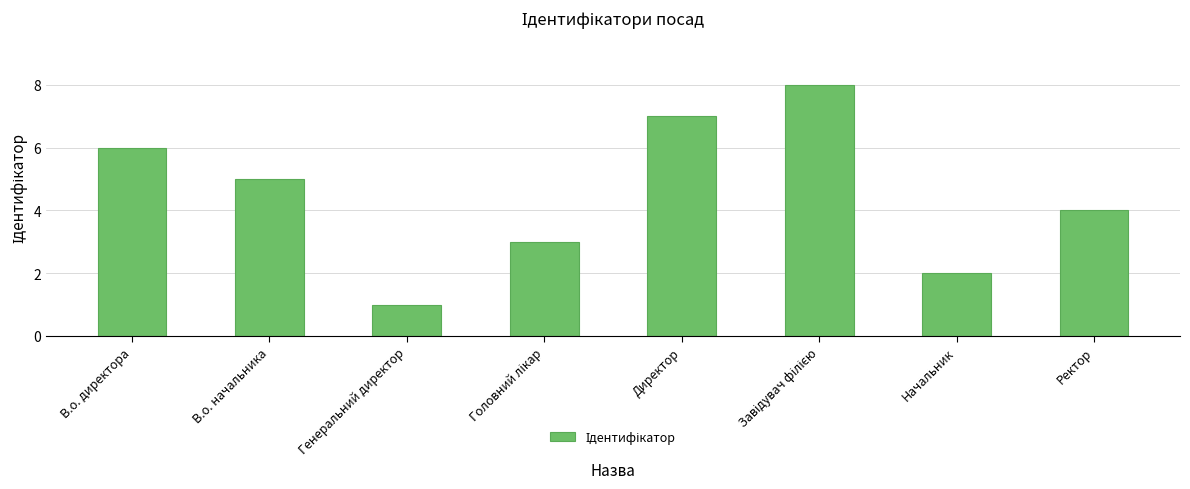

How many values are between 3 and 7?

5